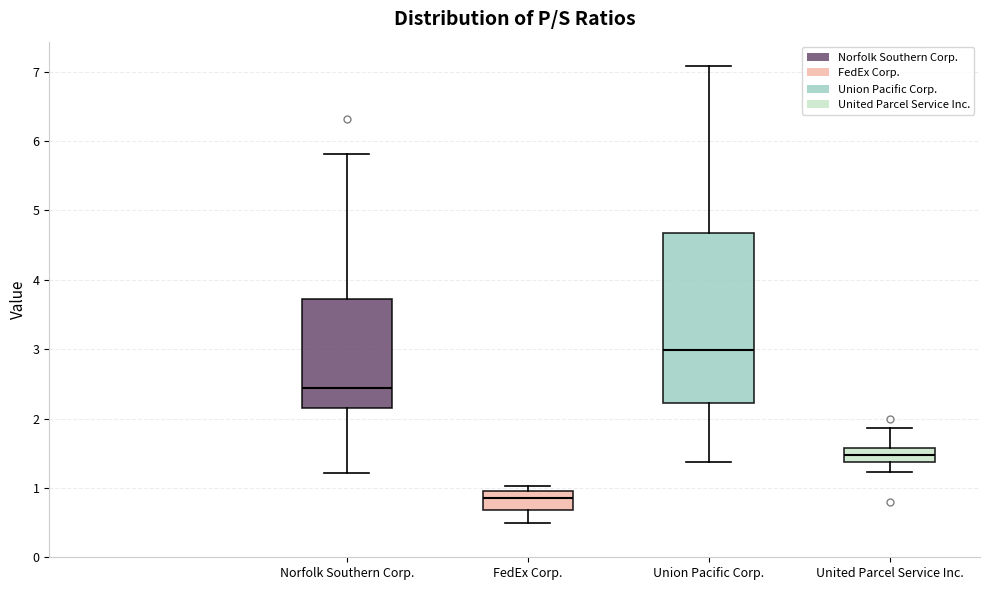

Reading left to right, transcribe this box plot: for each box, give where its median line is, the range the box spans, and where its two whiskers end, as read against the y-axis. The values are not printed on the chart, so give them approximately, as read against the axis.

Norfolk Southern Corp.: median 2.4, box 2.2 to 3.7, whiskers 1.2 to 5.8
FedEx Corp.: median 0.9, box 0.7 to 1.0, whiskers 0.5 to 1.0 (just above the box's upper edge)
Union Pacific Corp.: median 3.0, box 2.2 to 4.7, whiskers 1.4 to 7.1
United Parcel Service Inc.: median 1.5, box 1.4 to 1.6, whiskers 1.2 to 1.9